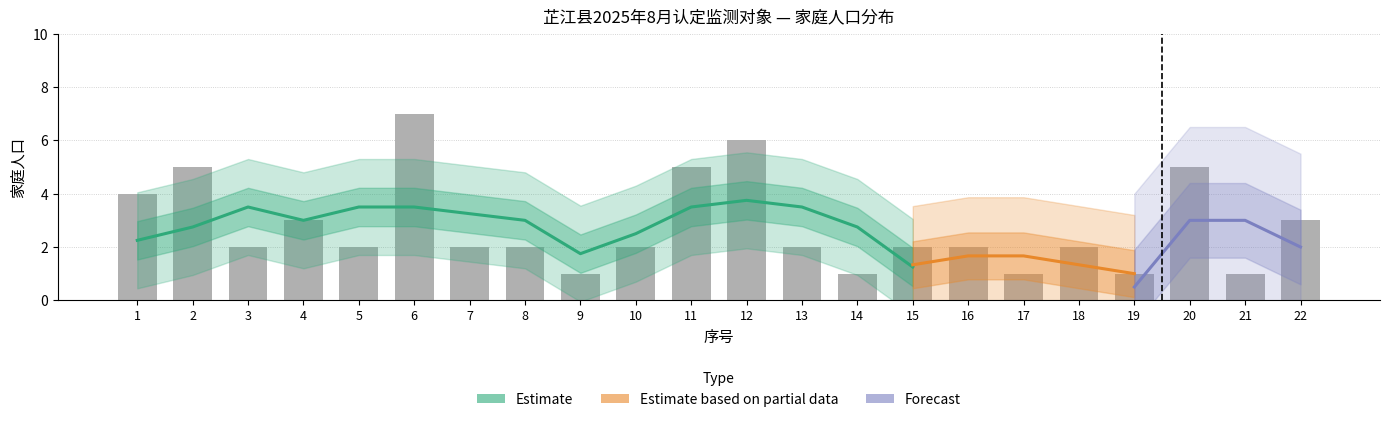

True or false: the data shows 3 at 10.

False